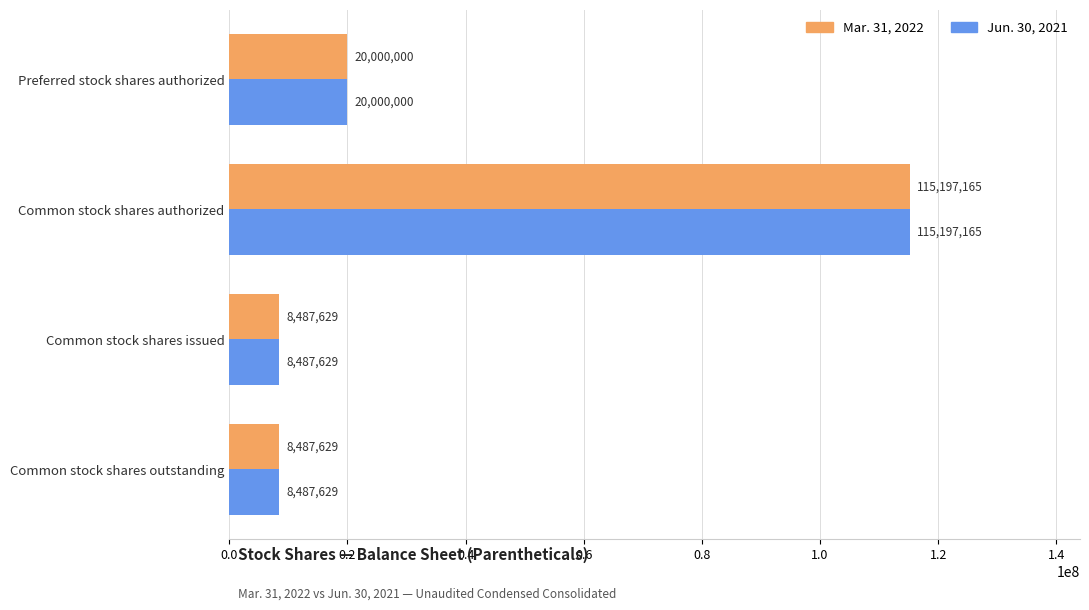

How many Mar. 31, 2022 values are between 8487629 and 115197165?

4